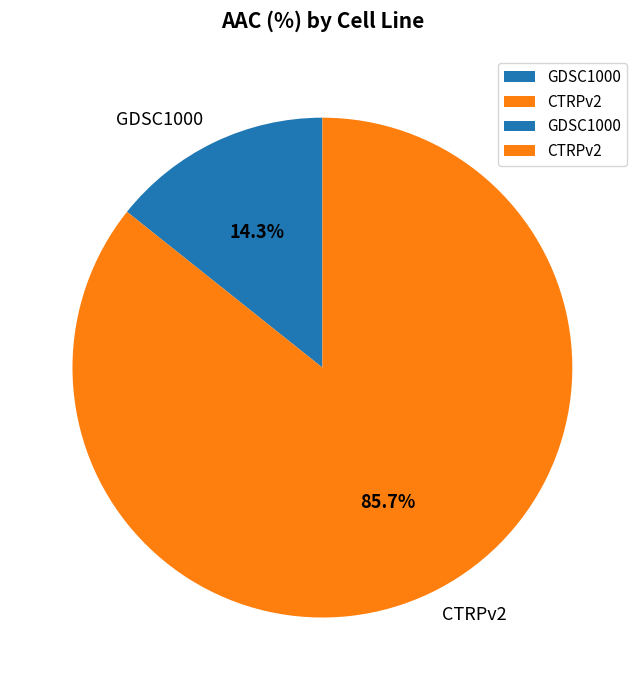

To the nearest percent, what is the average slice percentage?

50%